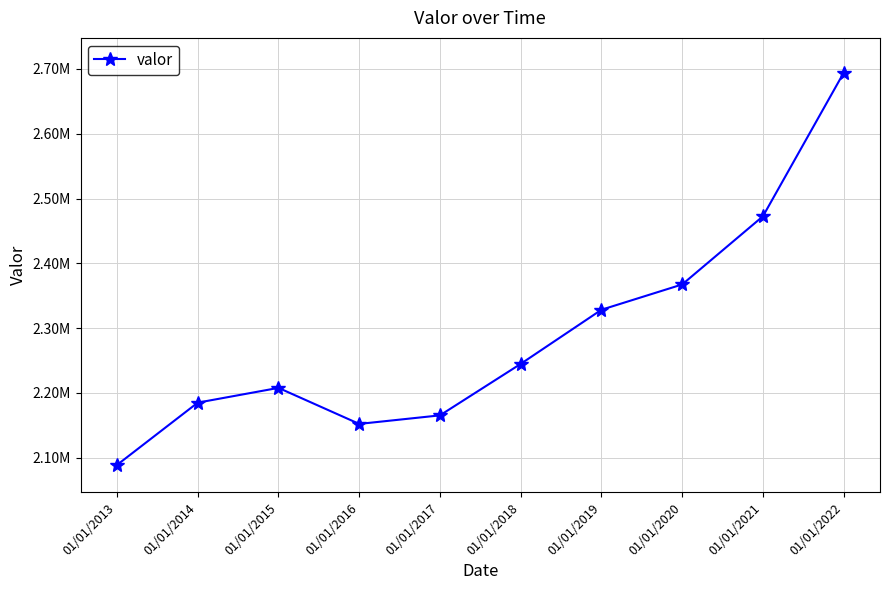

Does the chart have visible grid lines?

Yes